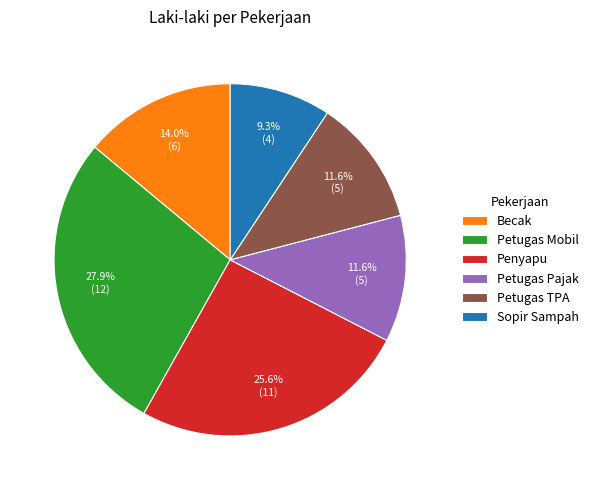

True or false: Petugas TPA accounts for 22% of the total.

False